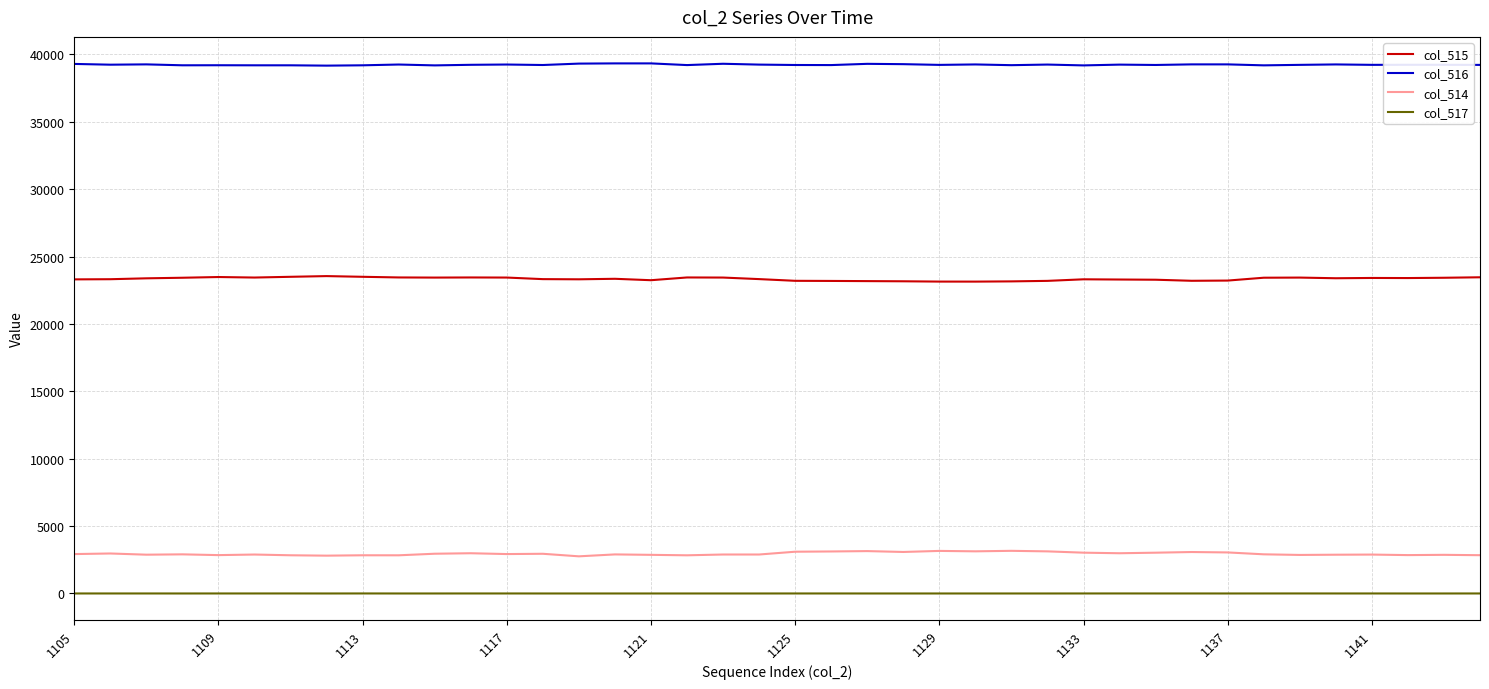

Which series has the largest total across all categories?

col_516